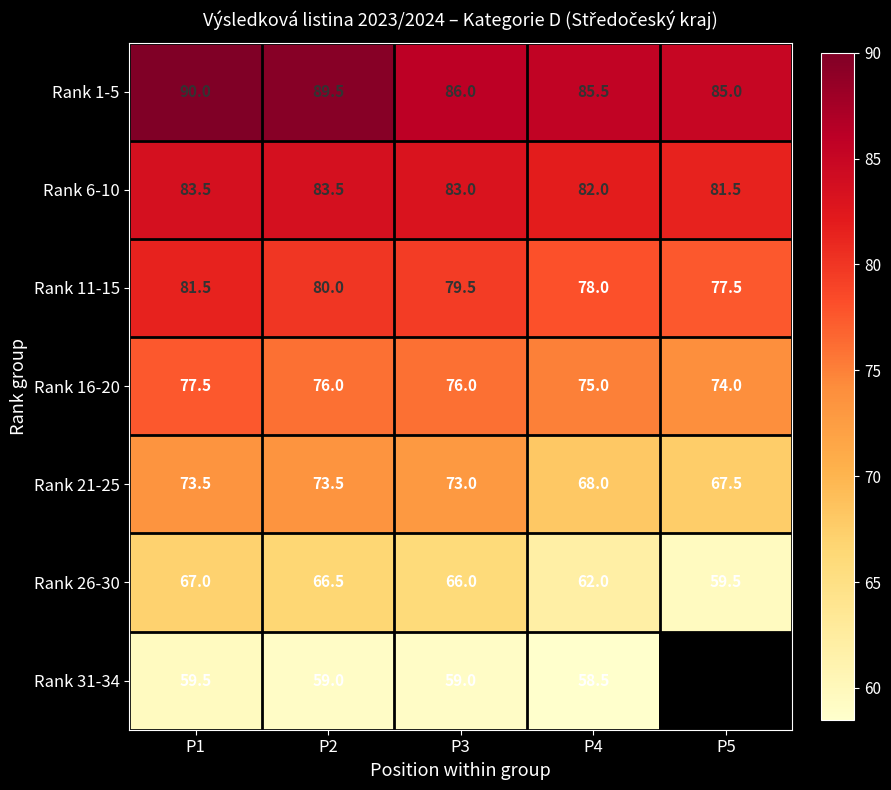

The Rank 6-10 series shows 42.2 at P2. True or false?

False